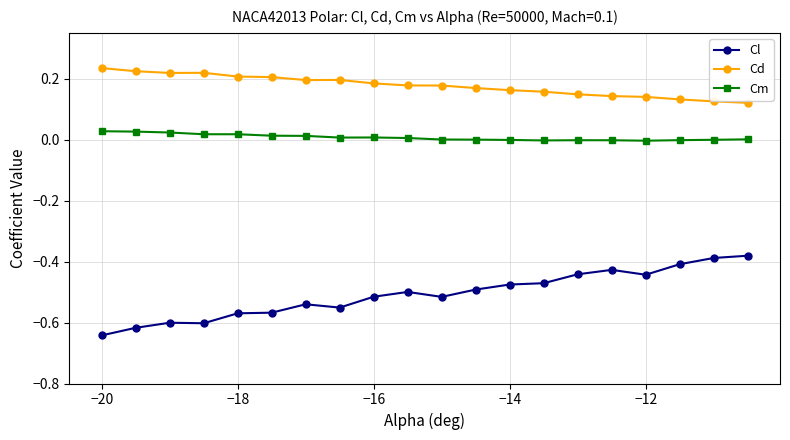

True or false: Cl has more than 1 points higher than both neighbors.

True